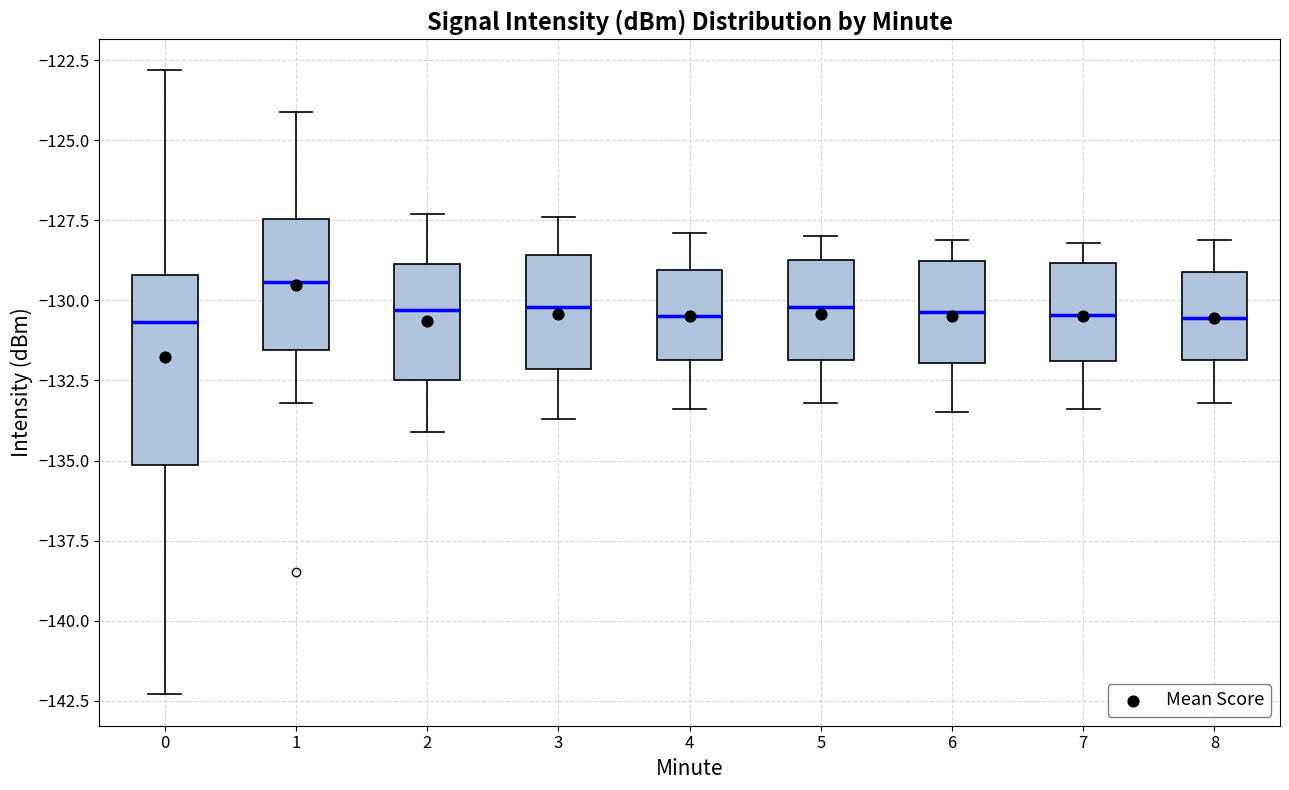

Where is the lower edge of the box at x = 4 on the y-axis? The values are not printed on the chart, so give them approximately, as read against the axis.

-132.0